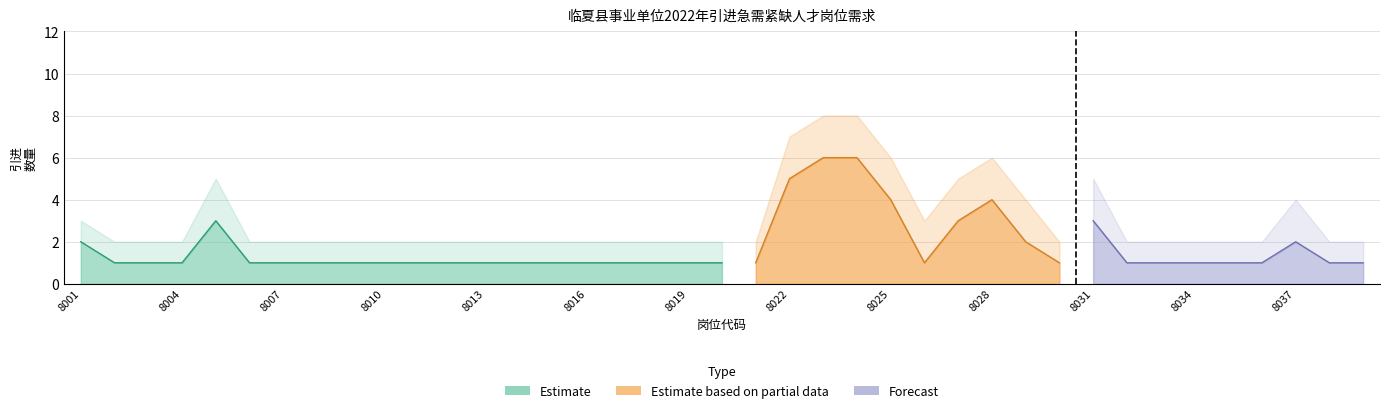

In 预测区间上界, how many points are lower than both neighbors (excluding endpoints)?

2